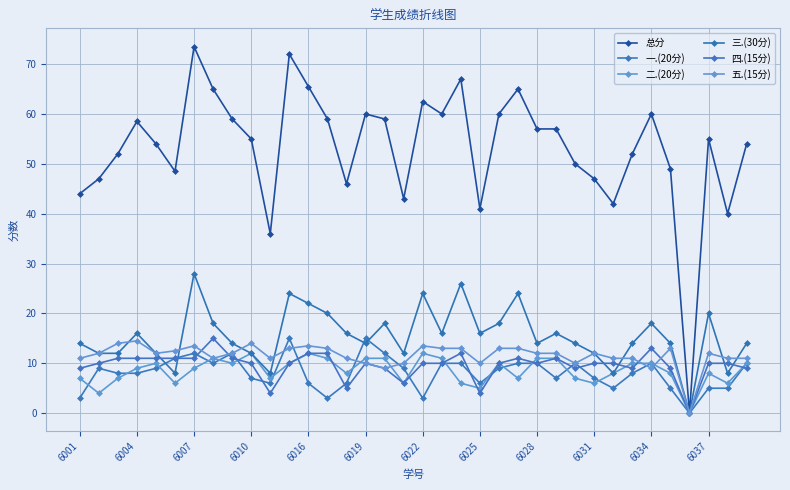

How many lines are shown in the chart?

6